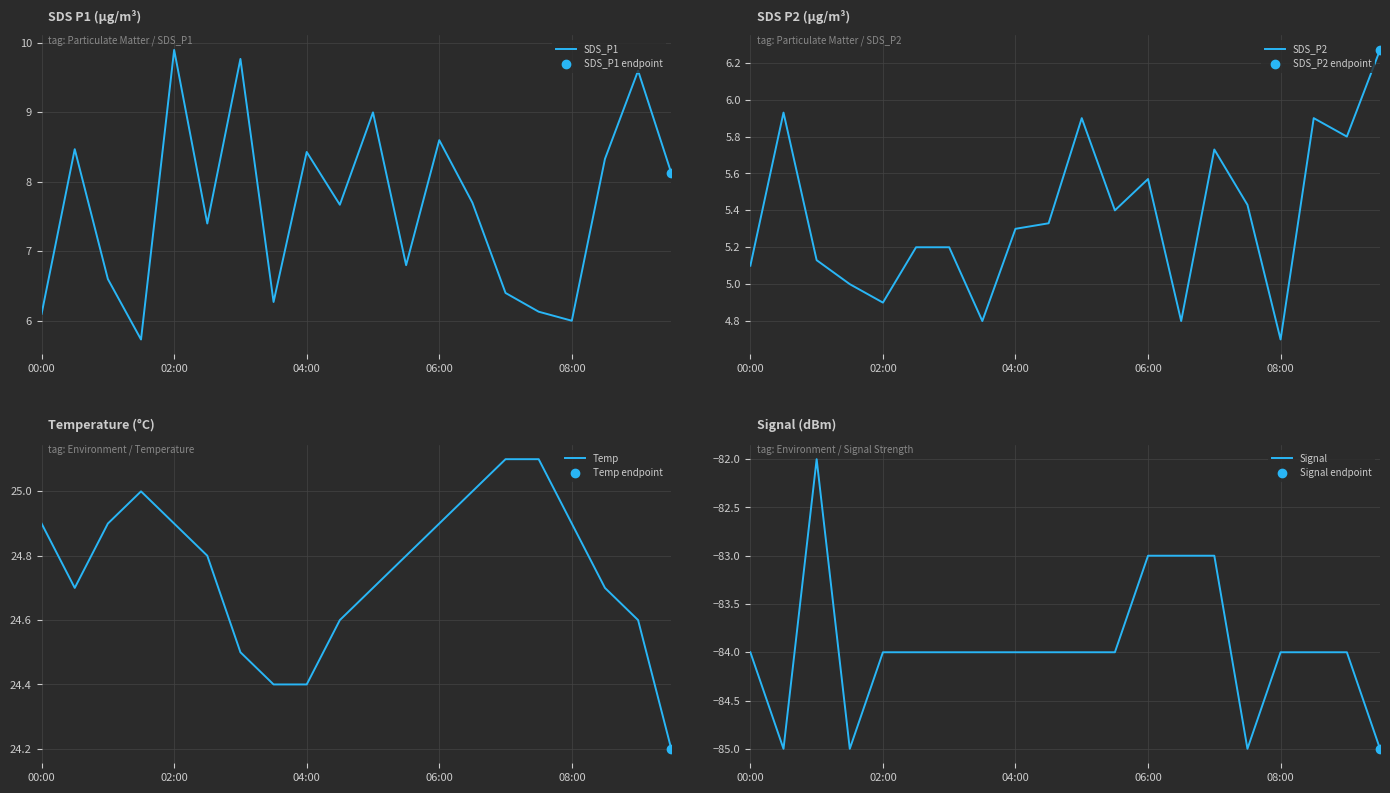

At which label does SDS_P1 reach its peak?

02:00